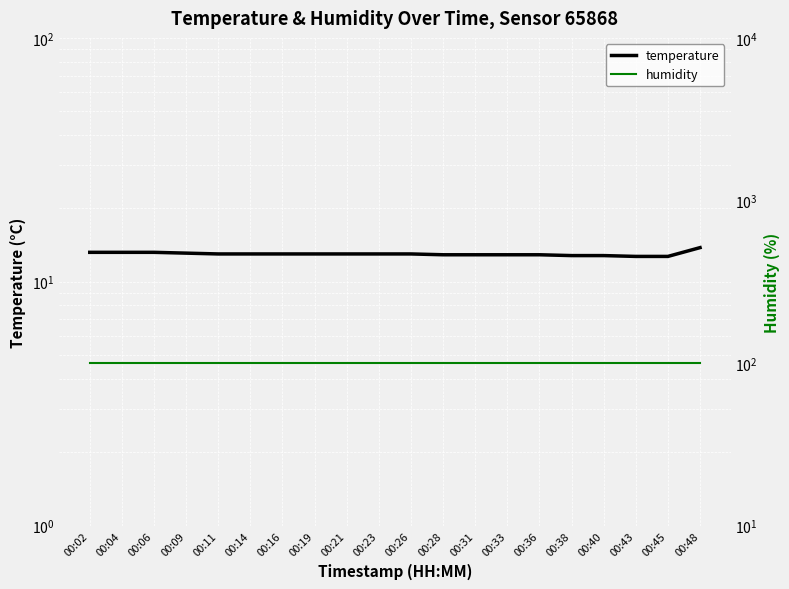

What is the minimum value shown in the chart?

12.7